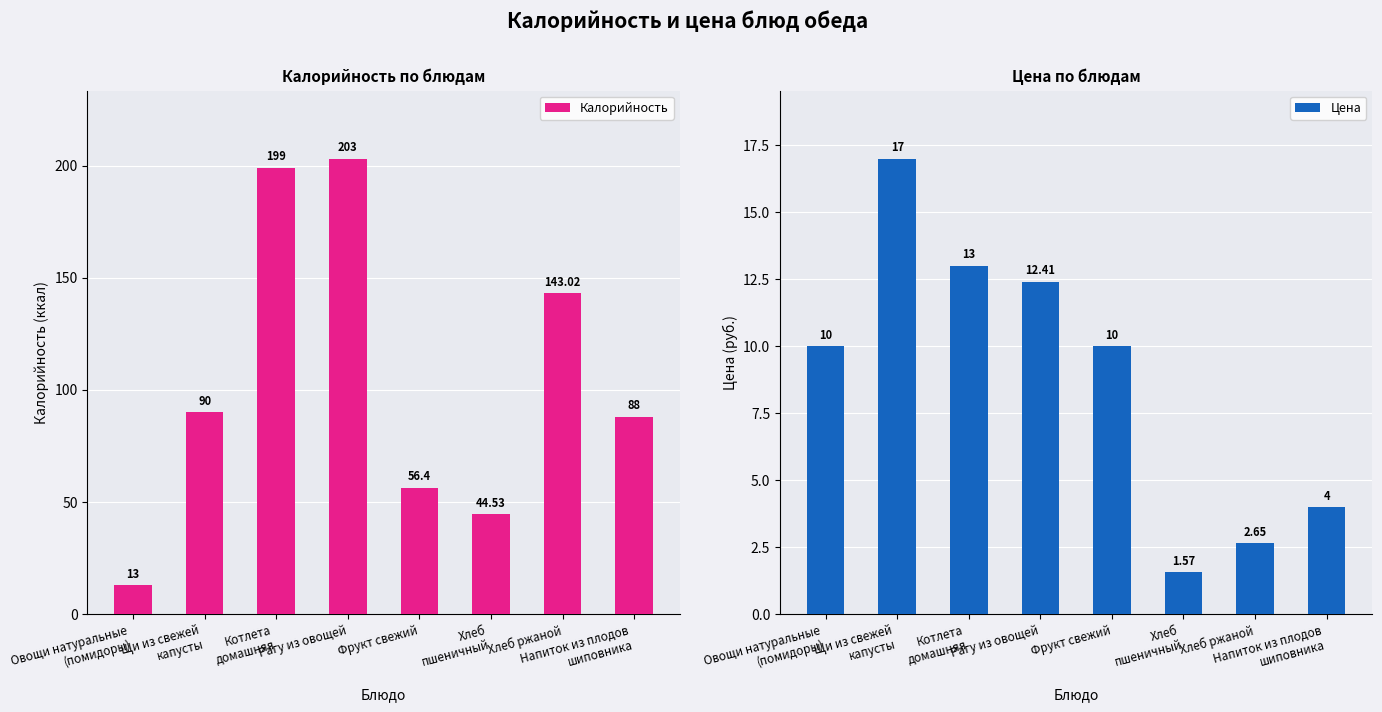

Rank the series by their maximum value, from lowest to highest.

Цена, Калорийность